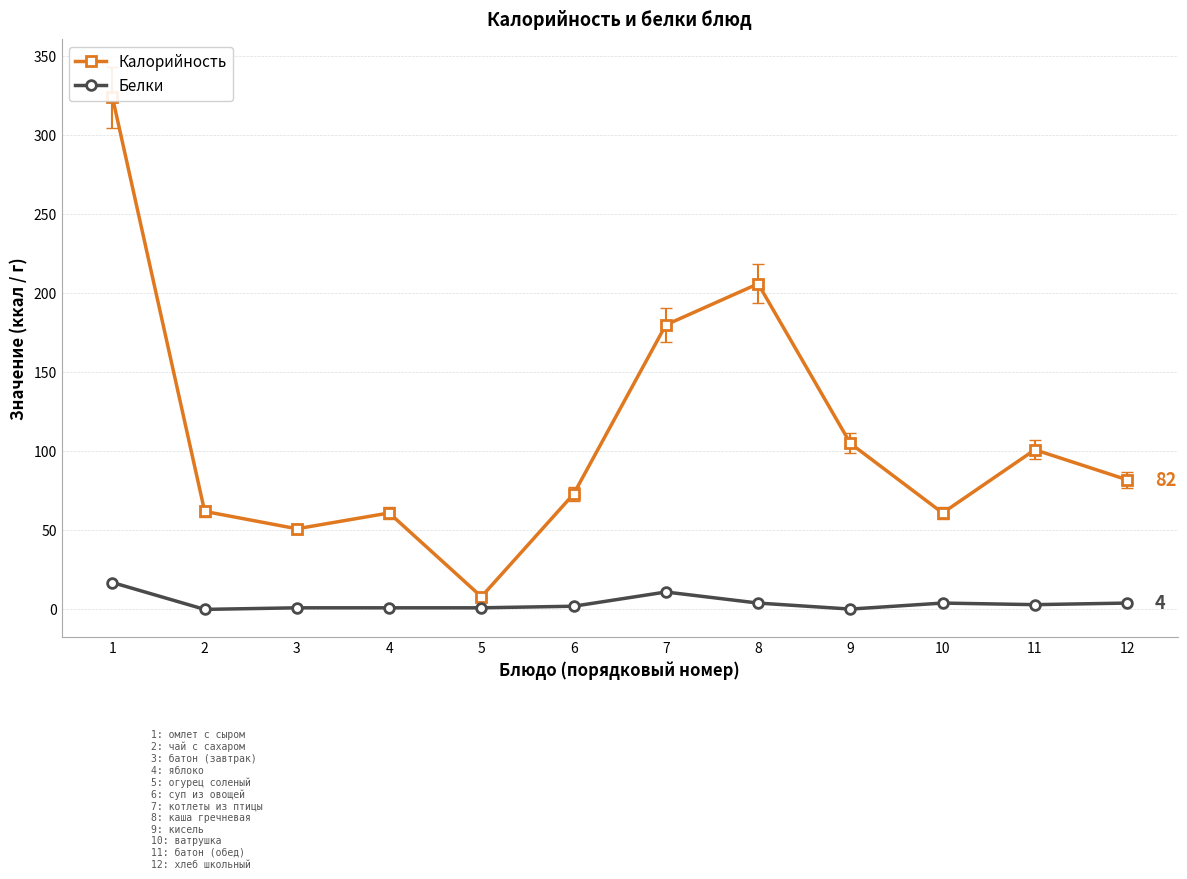

How many interior local peaks does the Калорийность series have?

3